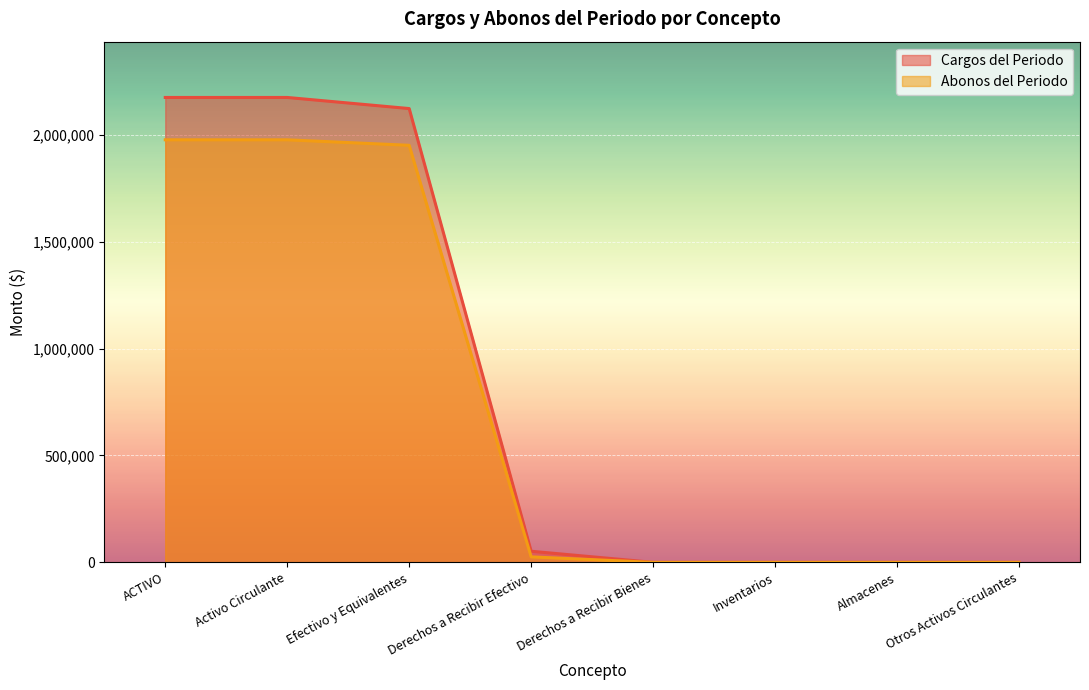

At which category is the sum across all series the highest?

ACTIVO